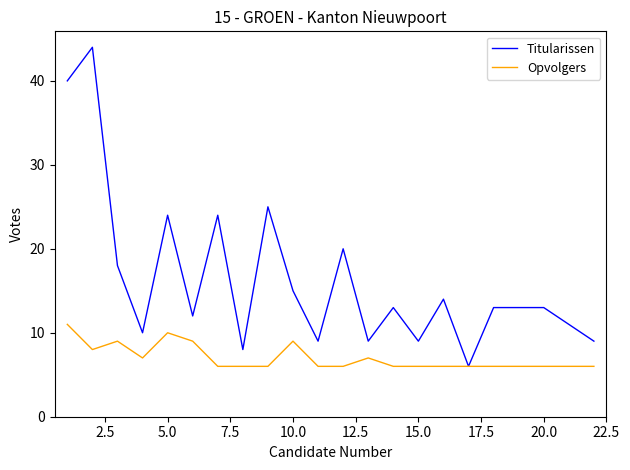

How many lines are shown in the chart?

2